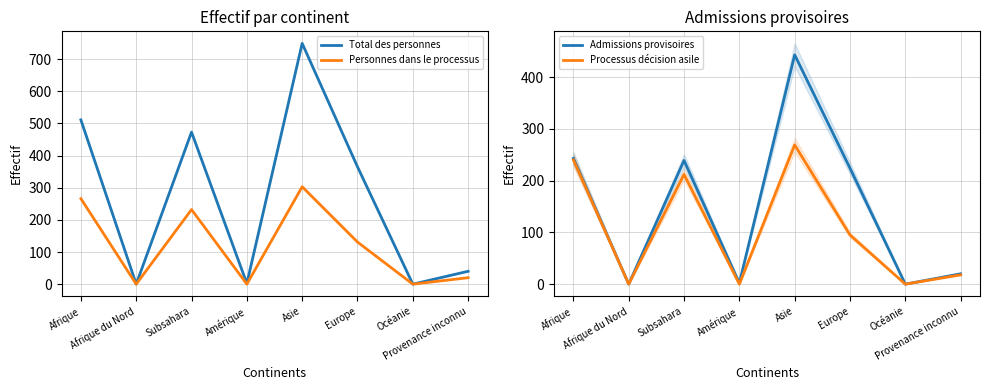

Reading left to right, list all the values displayed in this chart.

Total des personnes: Afrique=511	Afrique du Nord=0	Subsahara=473	Amérique=2	Asie=749	Europe=365	Océanie=0	Provenance inconnu=40
Personnes dans le processus: Afrique=266	Afrique du Nord=0	Subsahara=232	Amérique=0	Asie=303	Europe=131	Océanie=0	Provenance inconnu=20
Admissions provisoires: Afrique=243	Afrique du Nord=0	Subsahara=239	Amérique=2	Asie=443	Europe=224	Océanie=0	Provenance inconnu=20
Processus décision asile: Afrique=240	Afrique du Nord=0	Subsahara=212	Amérique=0	Asie=269	Europe=95	Océanie=0	Provenance inconnu=18